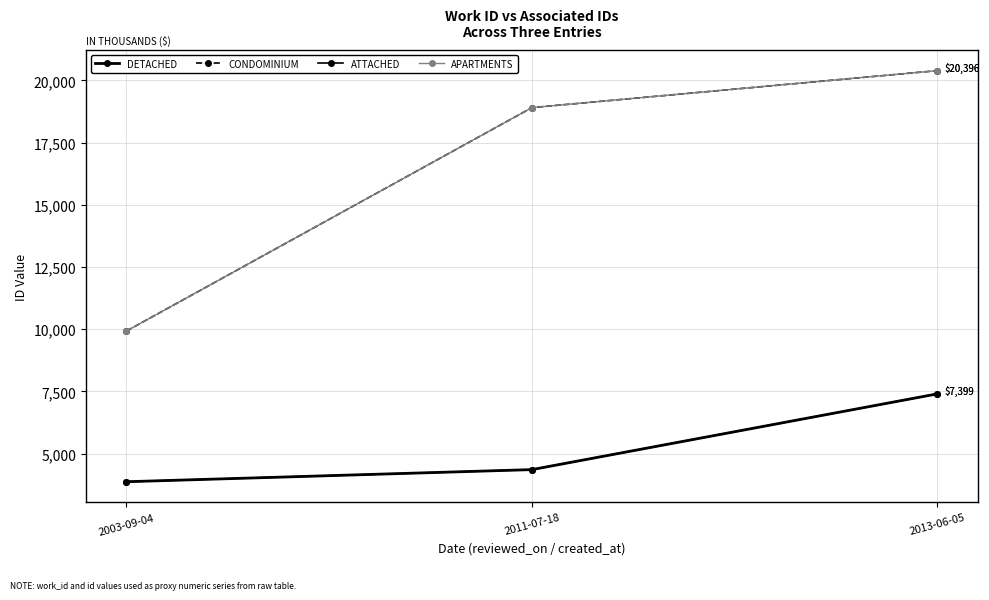

Does the chart have visible grid lines?

Yes